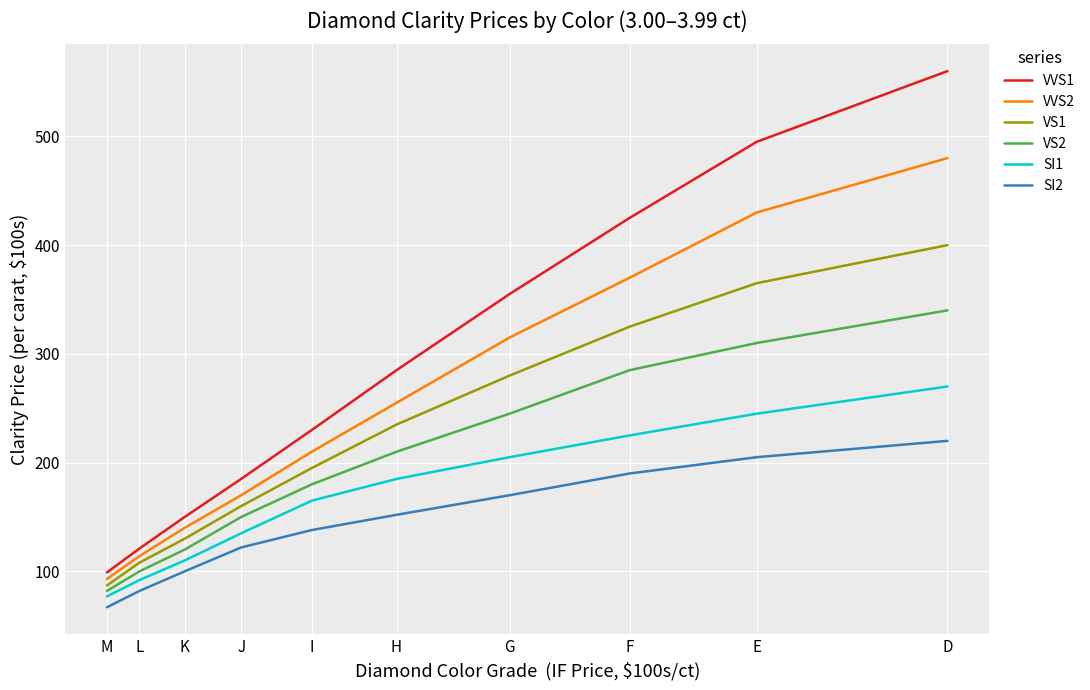

True or false: VS2 has a value of 180 at I.

True